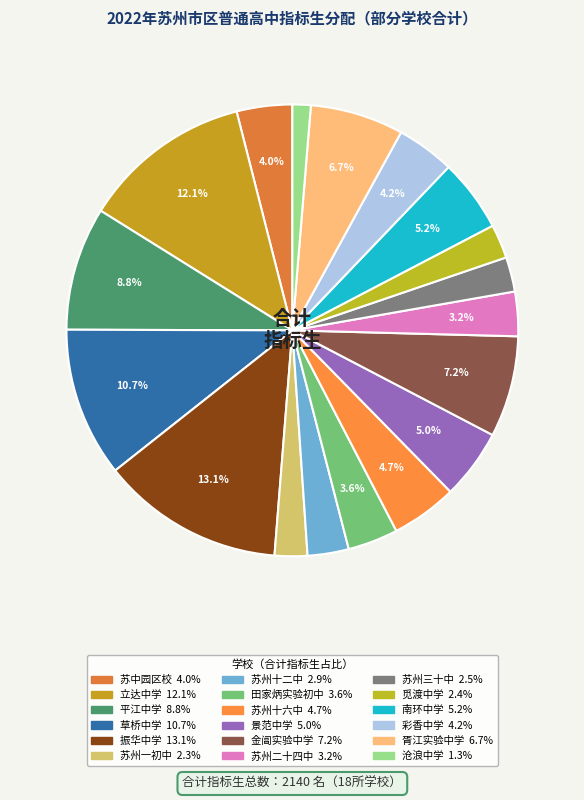

Is it true that 苏中园区校 is 4% of the pie?

True